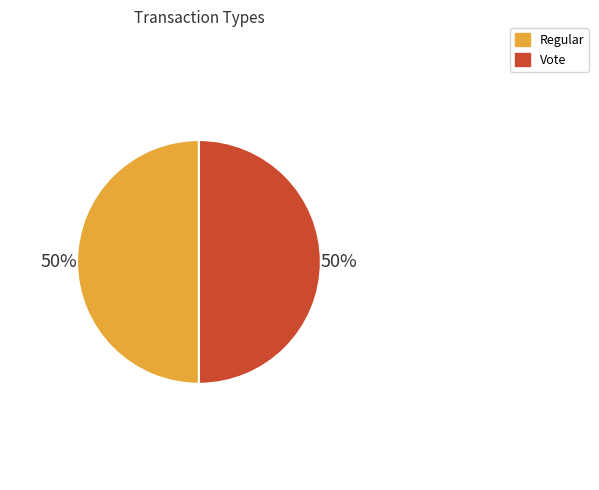

True or false: Vote accounts for 36% of the total.

False